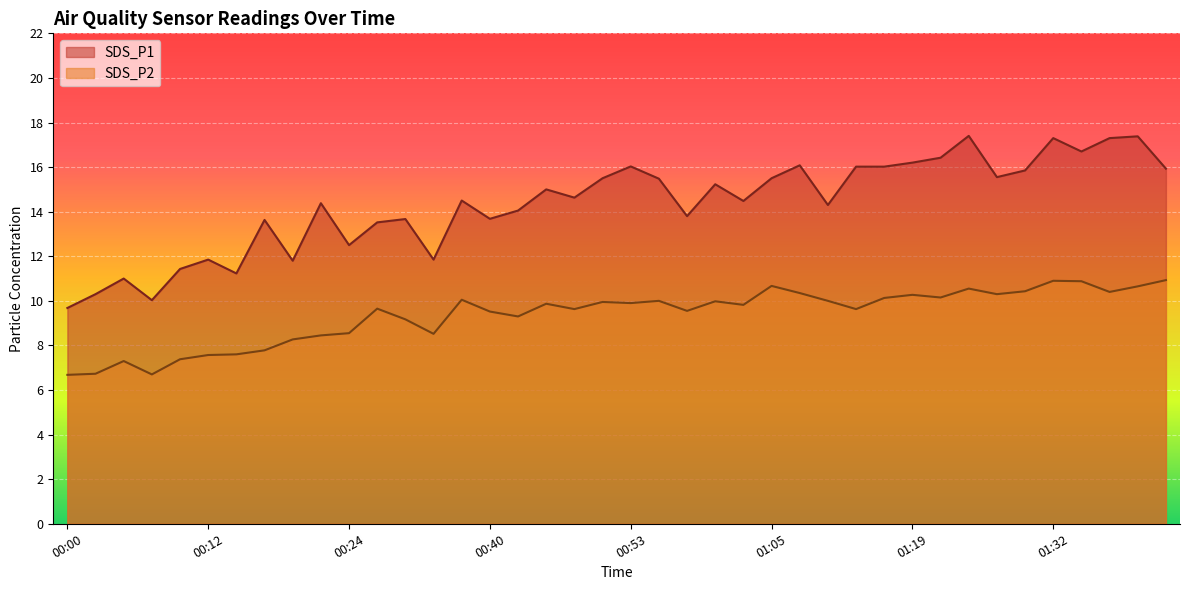

What is the label of the 12th point from the left?

00:30